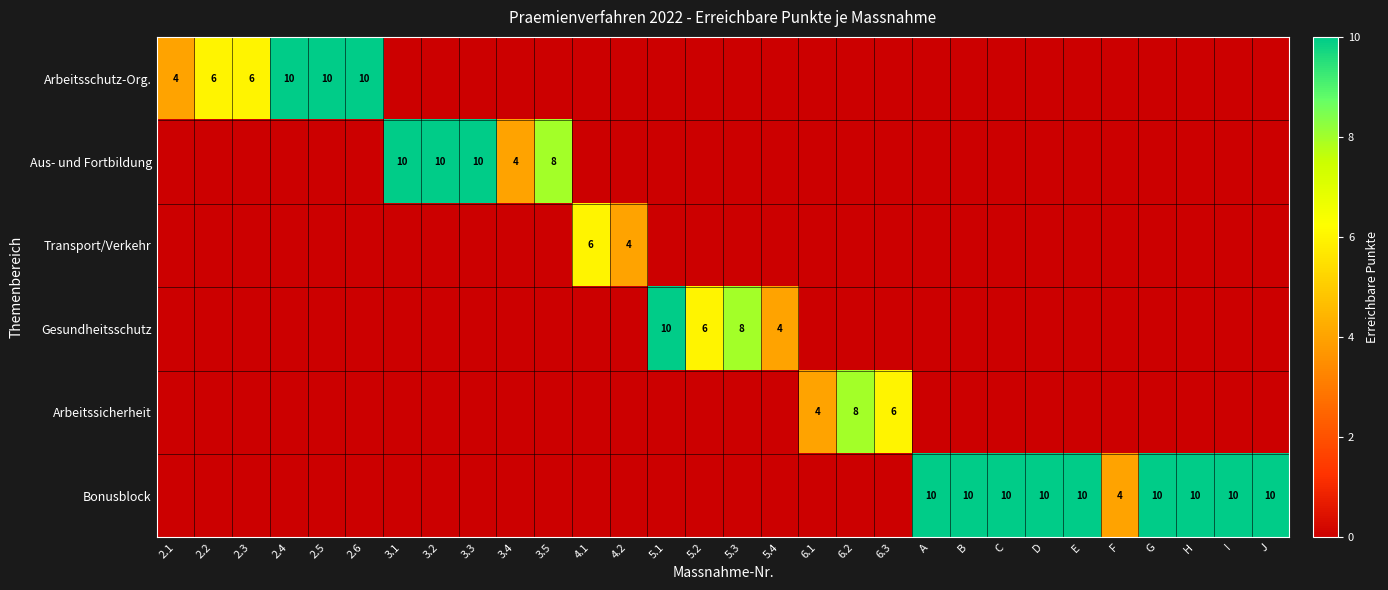

The value of Aus- und Fortbildung at 3.3 is 10. True or false?

True